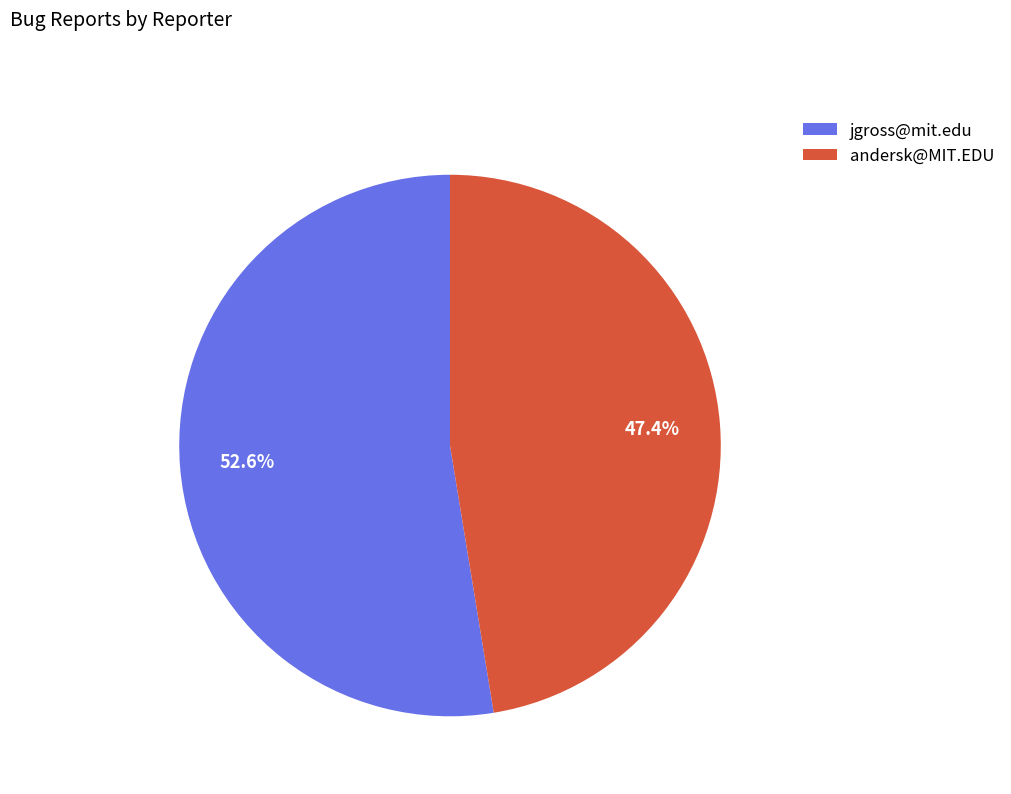

Is there a majority slice in this chart?

Yes